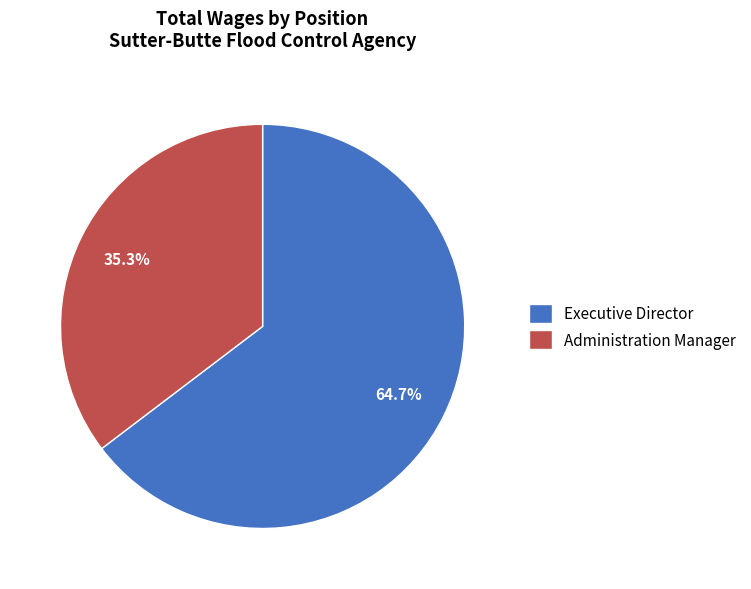

How many segments does this pie chart have?

2